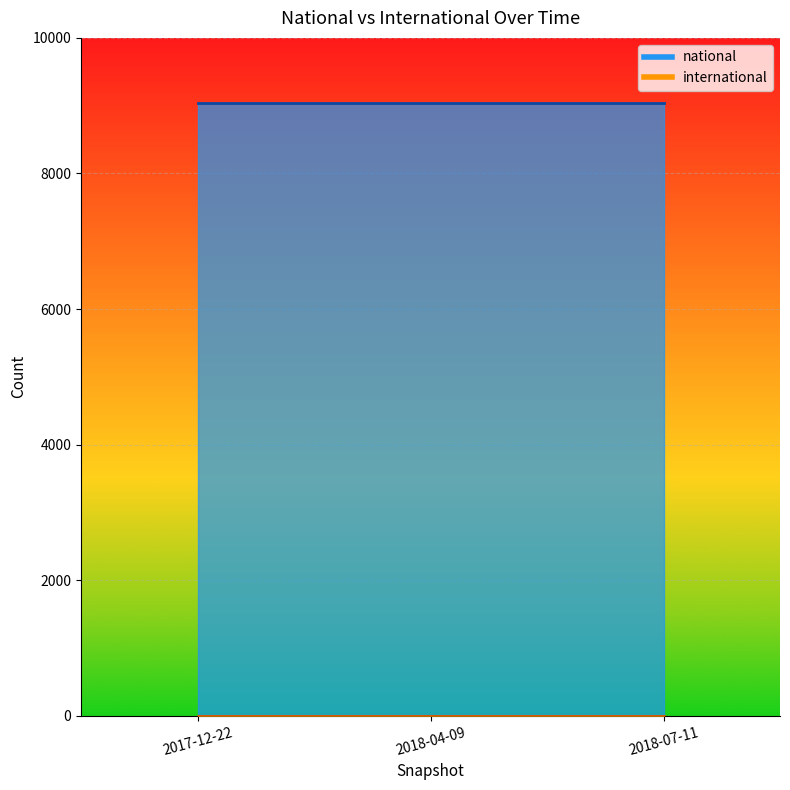

The value of international at 2017-12-22 is 0. True or false?

True